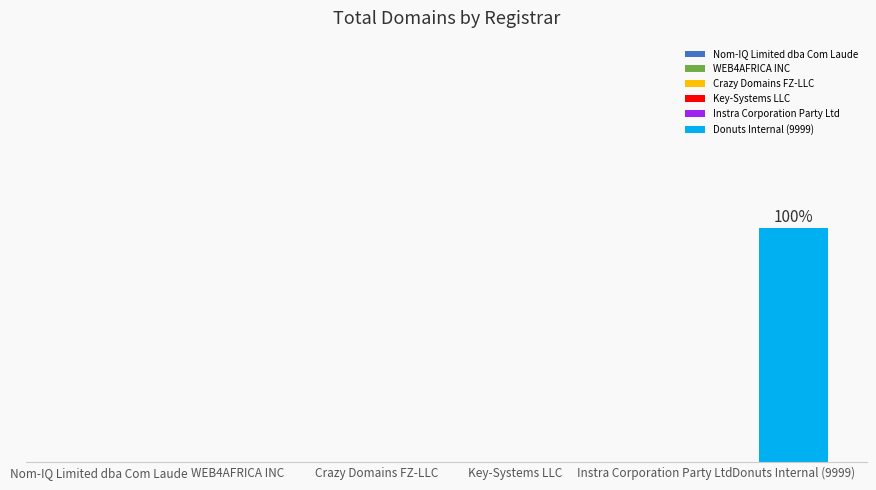

Reading left to right, what are all the values shown in this chart?

0	0	0	0	0	1